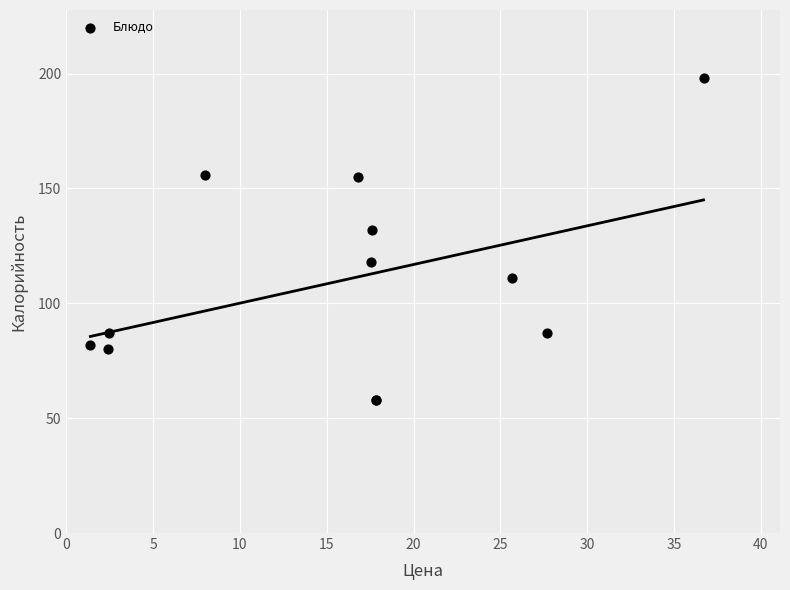

What Y value in the scatter plot is closest to 128?

132